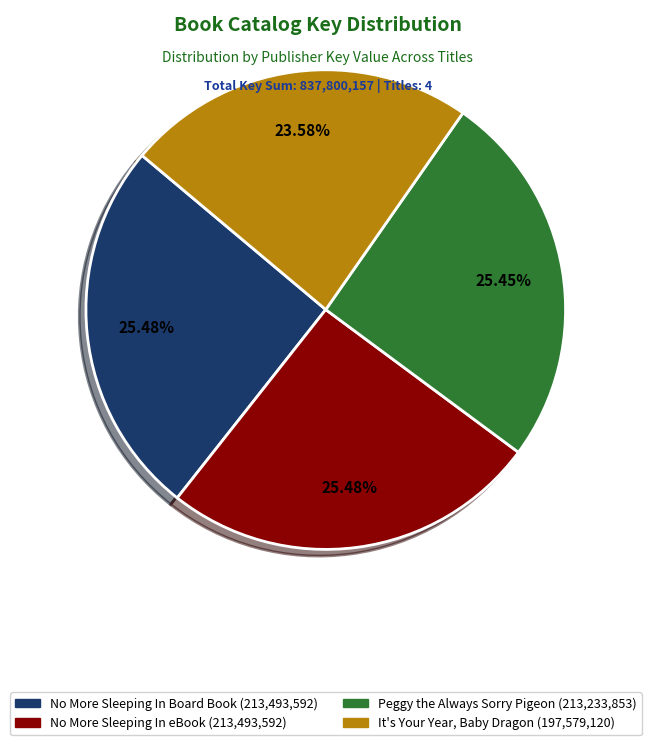

To the nearest percent, what is the average slice percentage?

25%